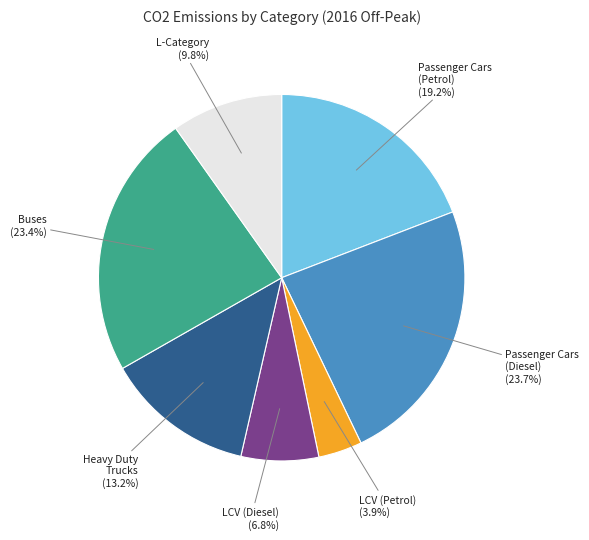

Count the number of slices in the pie.

7